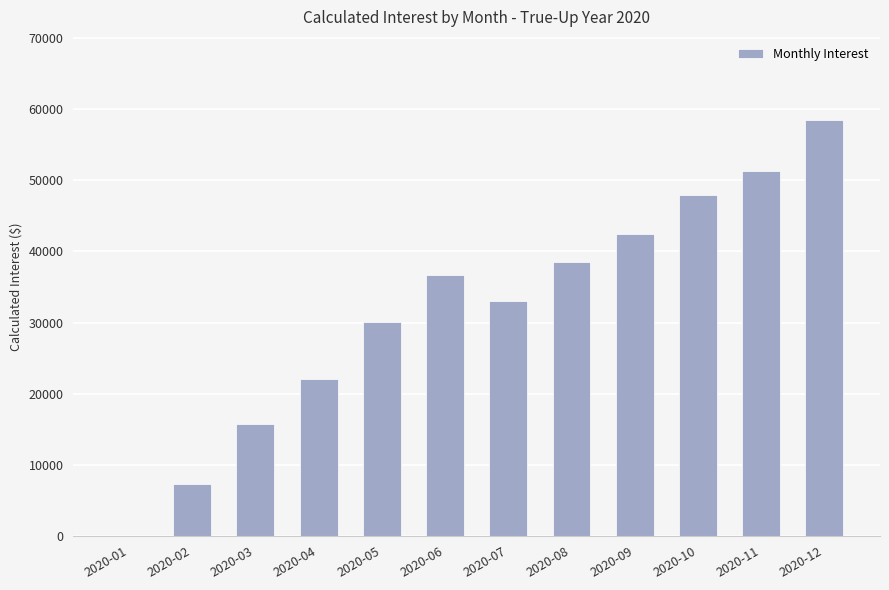

What is the approximate value at 2020-10?

47958.3